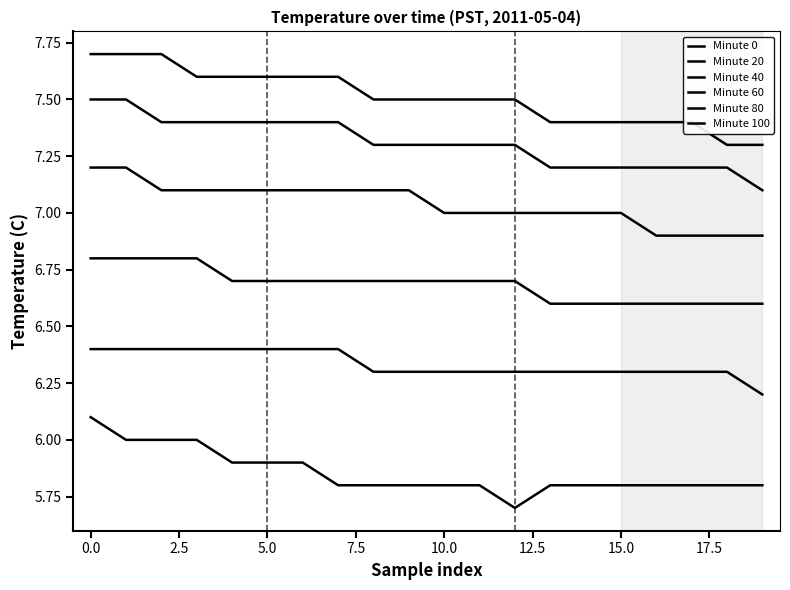

How many lines are shown in the chart?

6